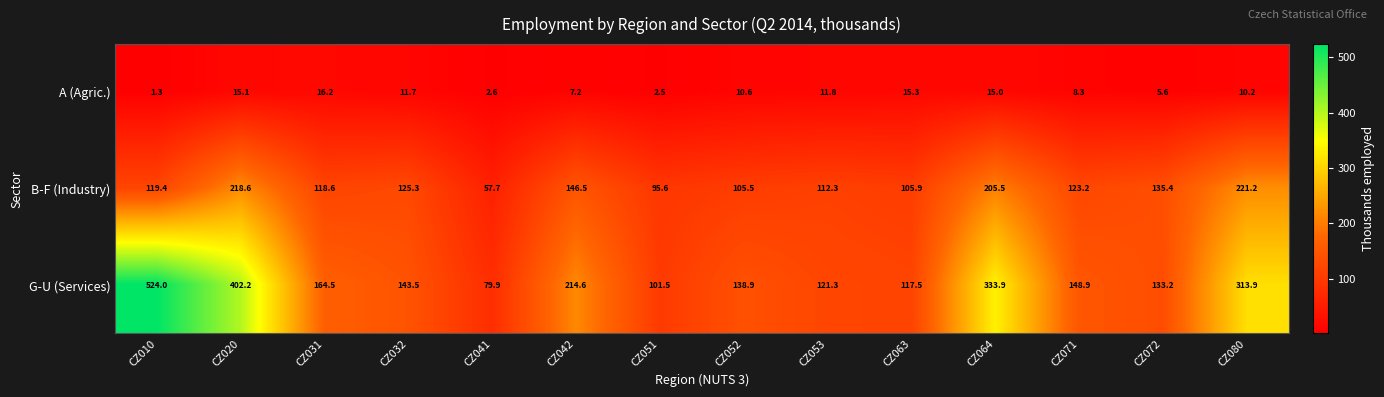

Which series has the widest spread of values?

G-U (Services)